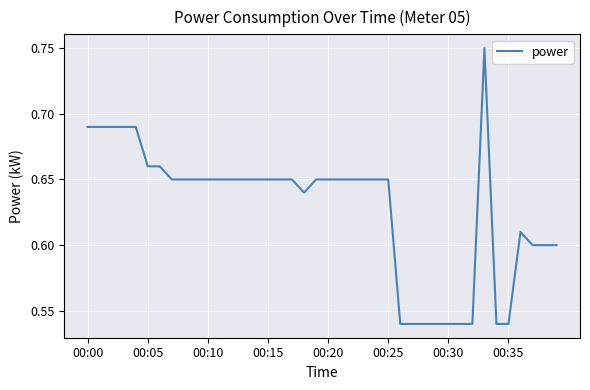

What is the average value?

0.6